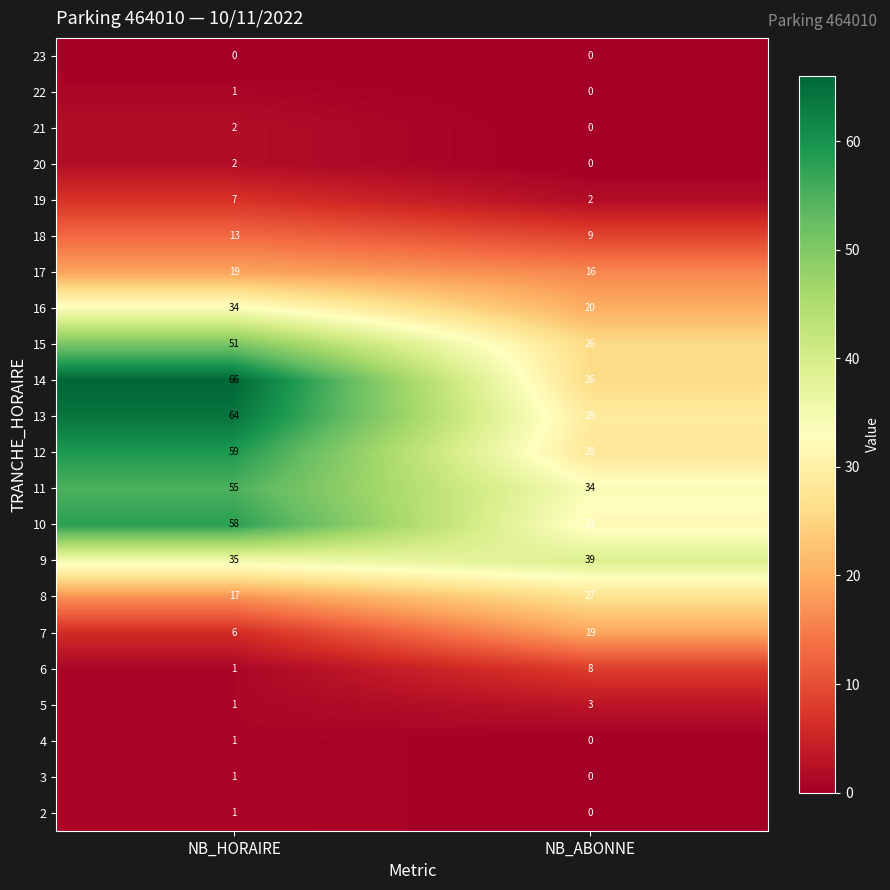

Rank the categories by 17 value from highest to lowest.

NB_HORAIRE, NB_ABONNE